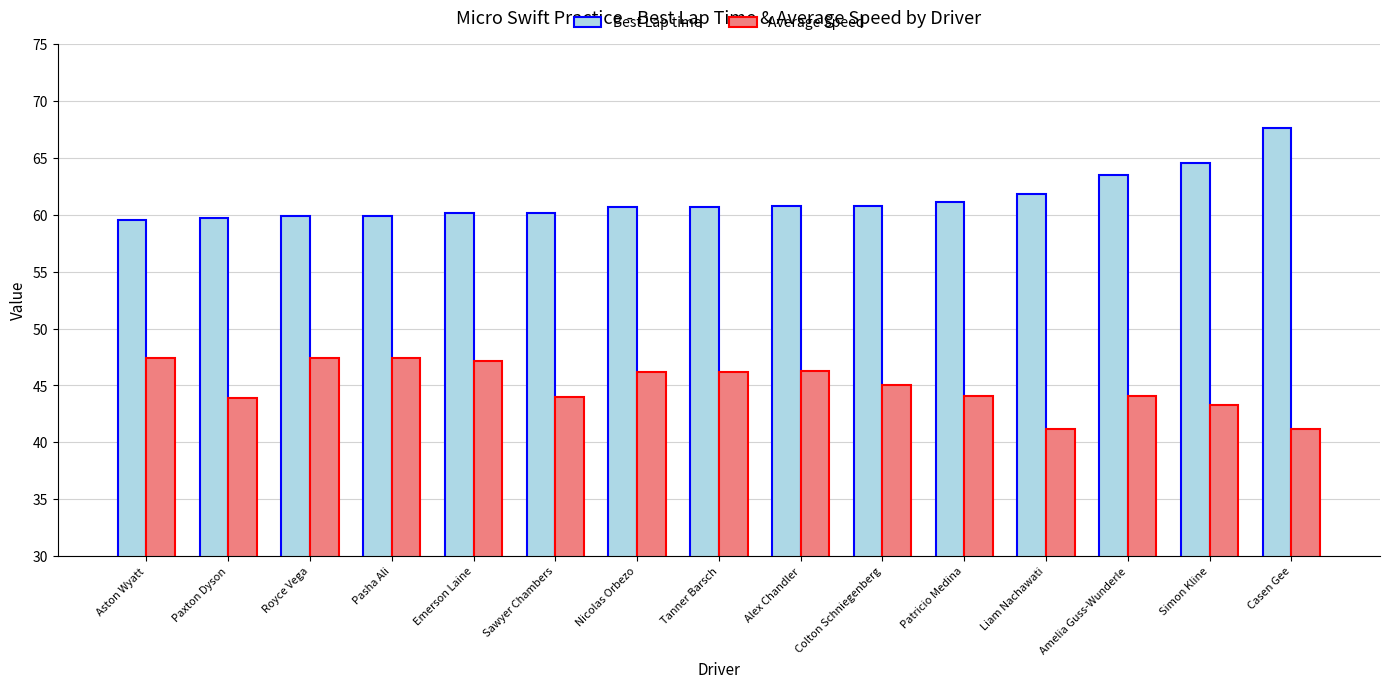

How many values in the Average Speed series are below 45?

7